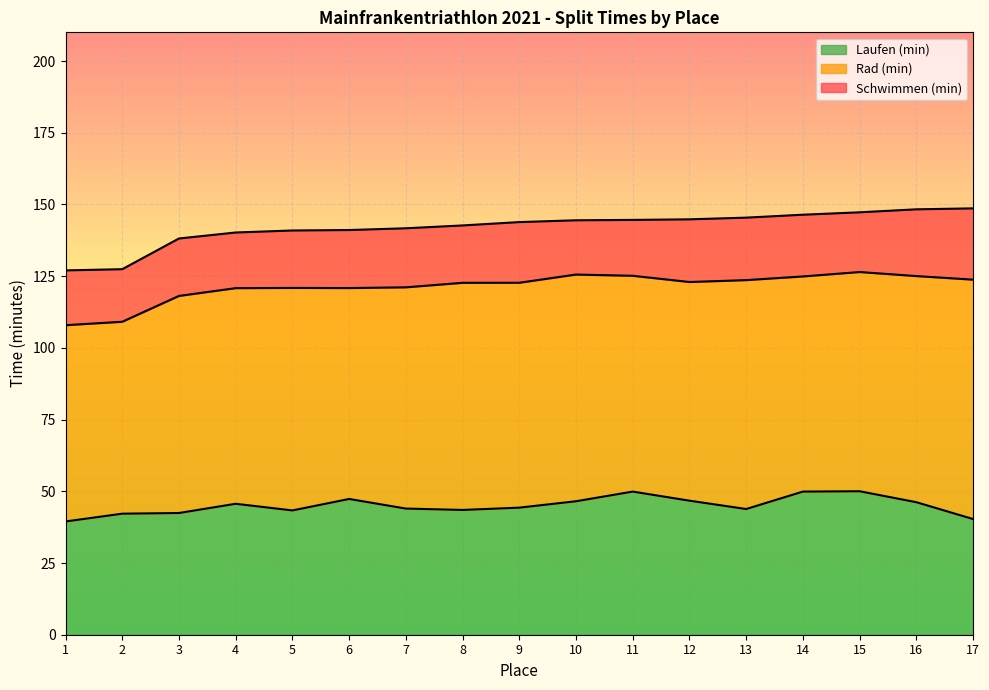

What value does the Schwimmen (min) series have at 5?

20.0